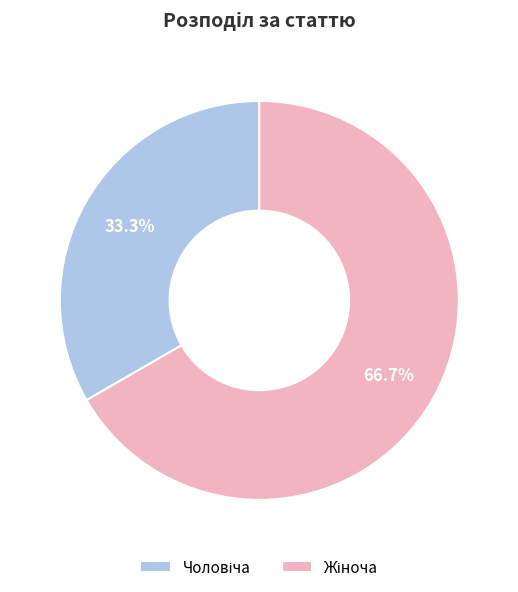

Is there any slice that represents more than half of the pie?

Yes